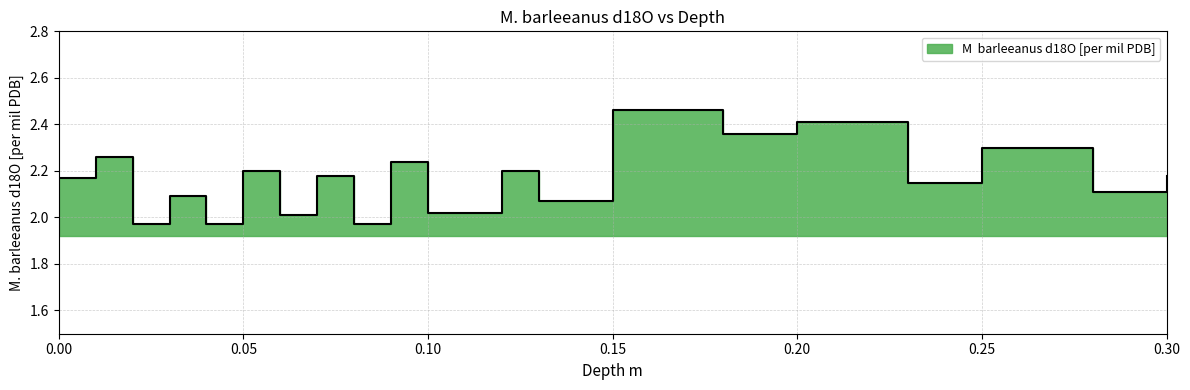

Which category has the lowest value across all series?

0.02